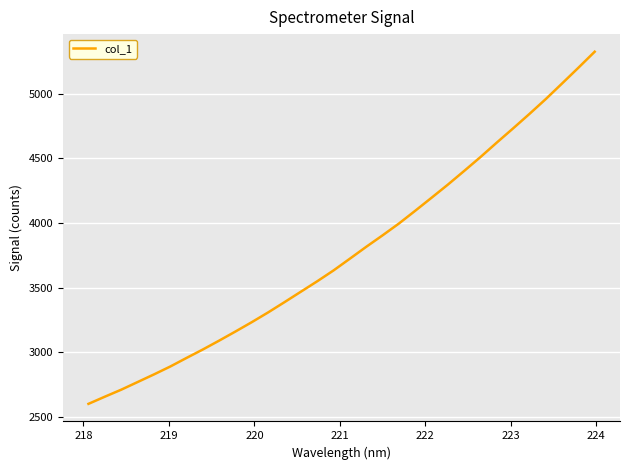

What is the minimum value shown in the chart?

2600.1